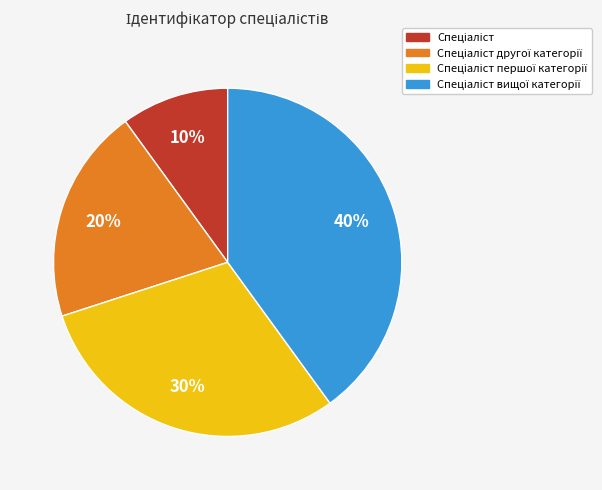

Does any single category account for the majority?

No